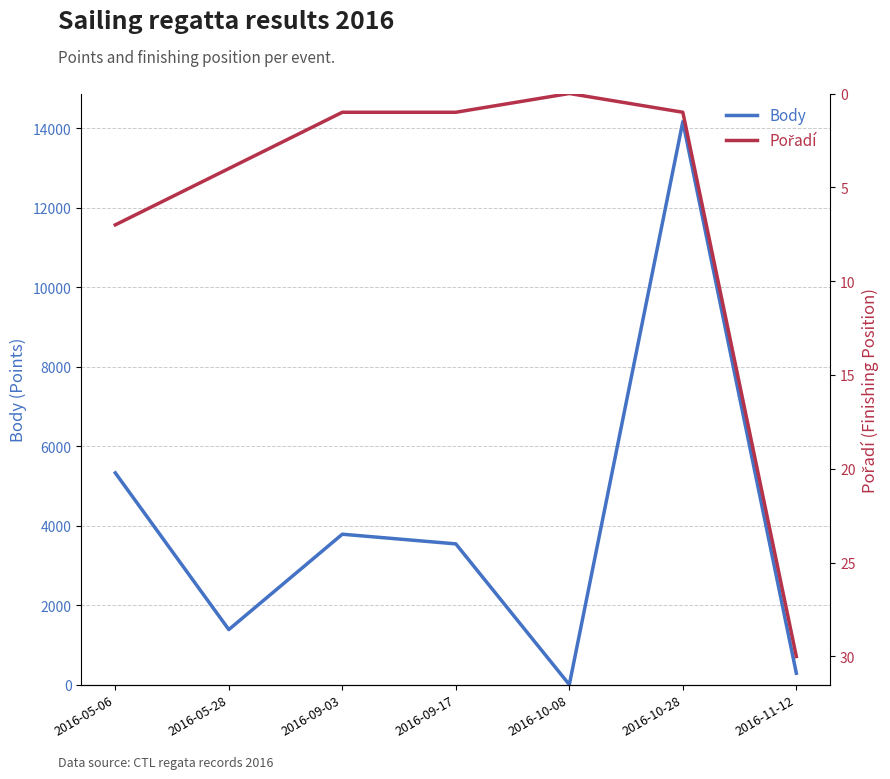

In Body, how many points are higher than both neighbors (excluding endpoints)?

2